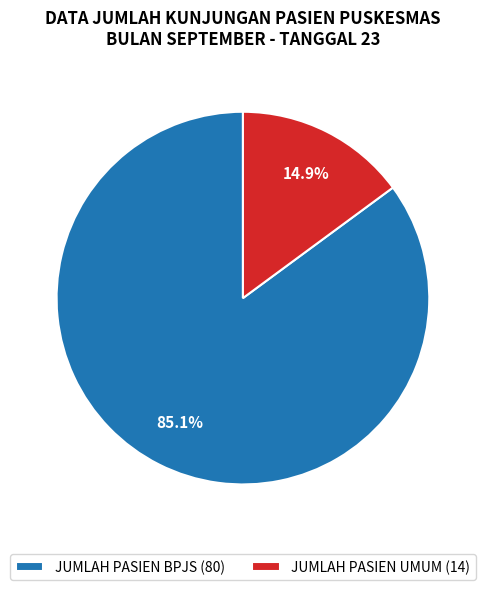

Which category accounts for the majority?

JUMLAH PASIEN BPJS